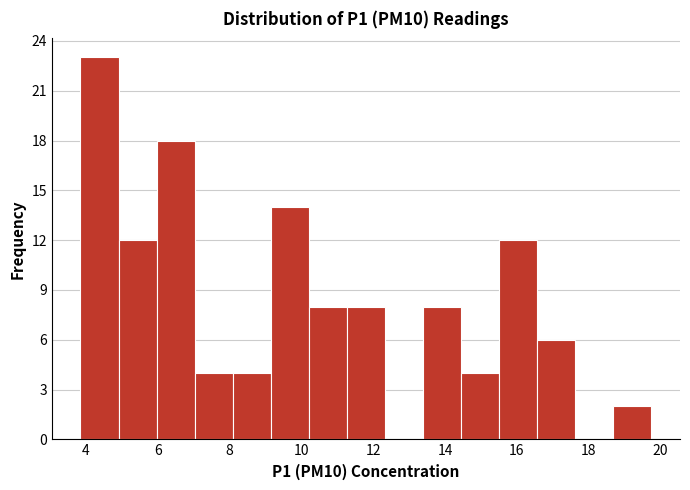

What is the height of the bar covering 3.8 to 5.0 on the x-axis? Neither the bar edges nor the heights are printed on the chart, so give them approximately, as read against the axes.

23